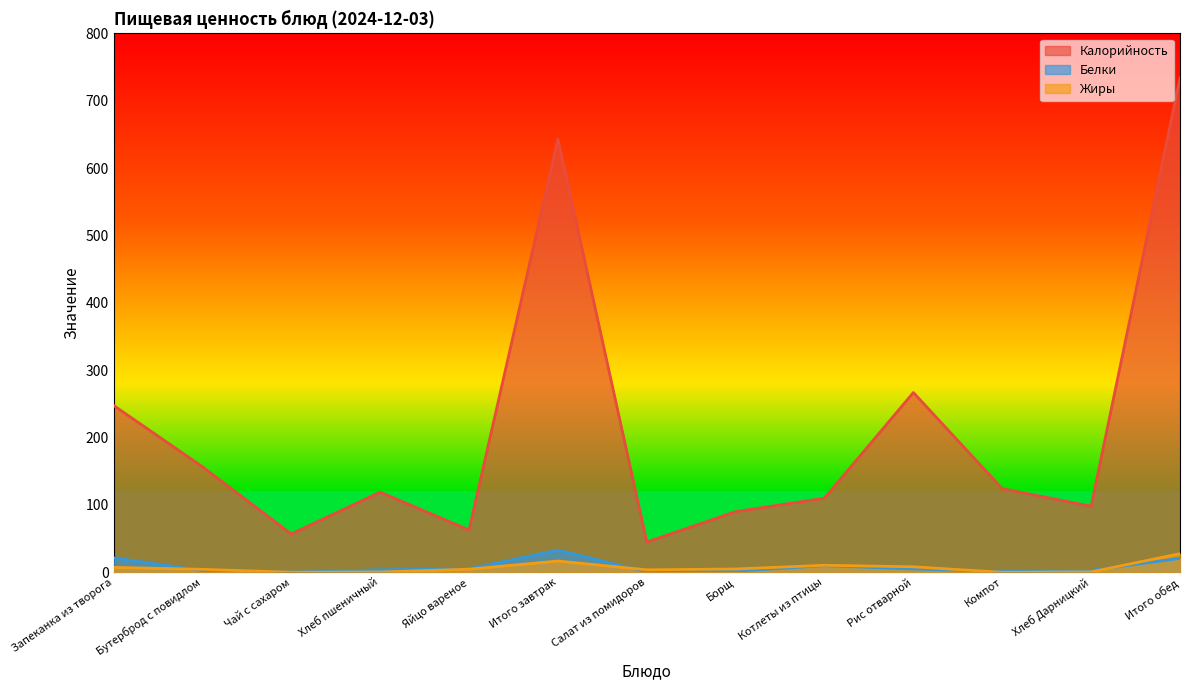

Rank the series at Борщ from lowest to highest value.

Белки, Жиры, Калорийность